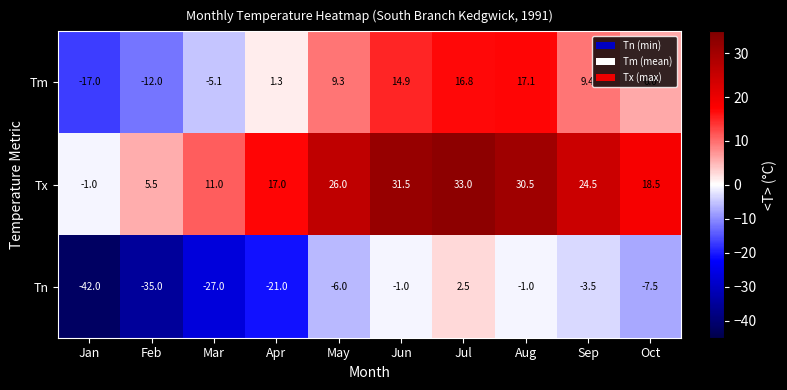

At Jan, list the series in order from smallest to largest.

Tn, Tm, Tx